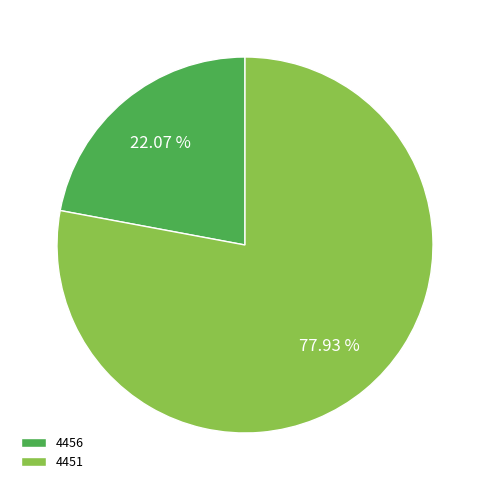

What percentage do 4451 and 4456 together represent?

100.0%